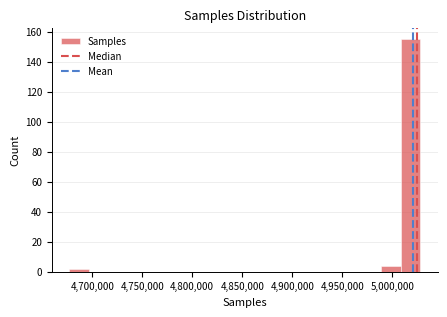

Read against the x-axis, roughly where is the centre of the tallest bar?

5020000